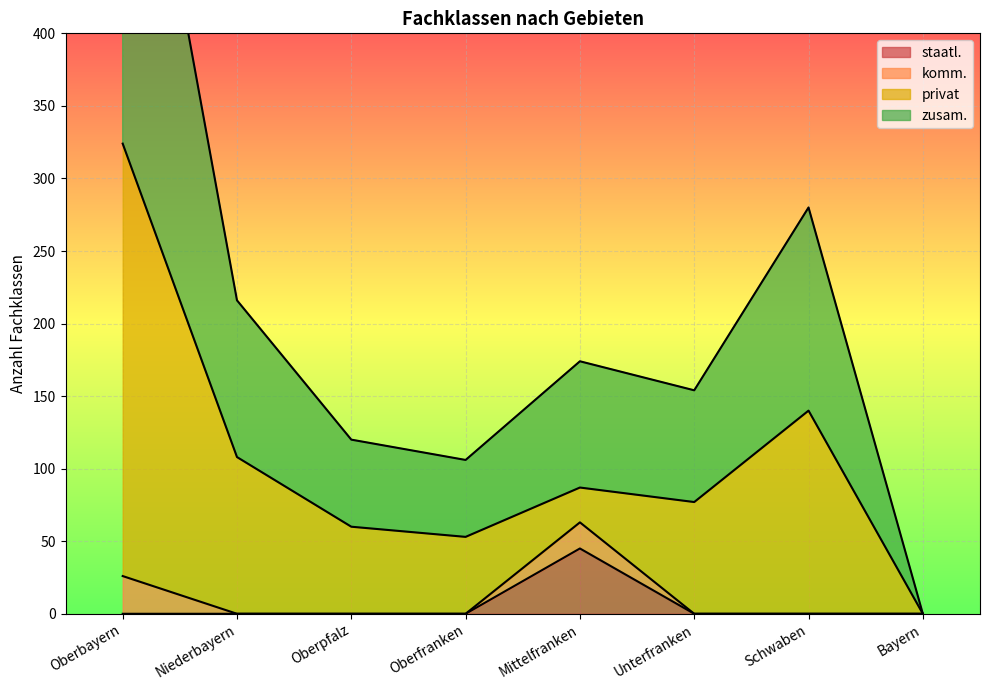

What is the sum of all zusam. values?

849